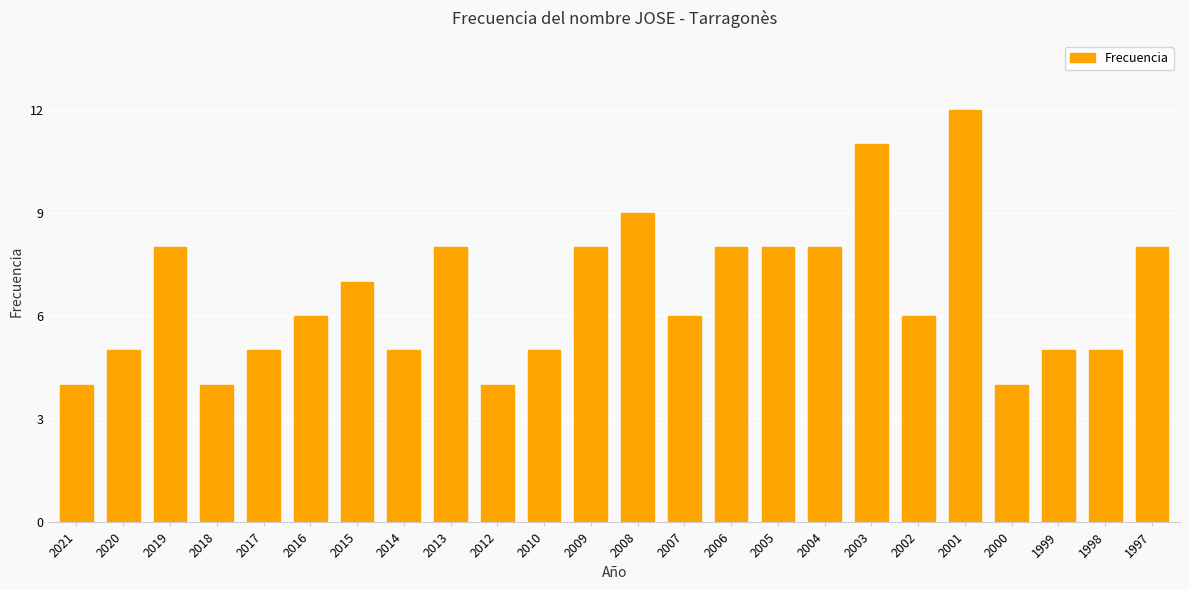

How many data points does each series have?

24